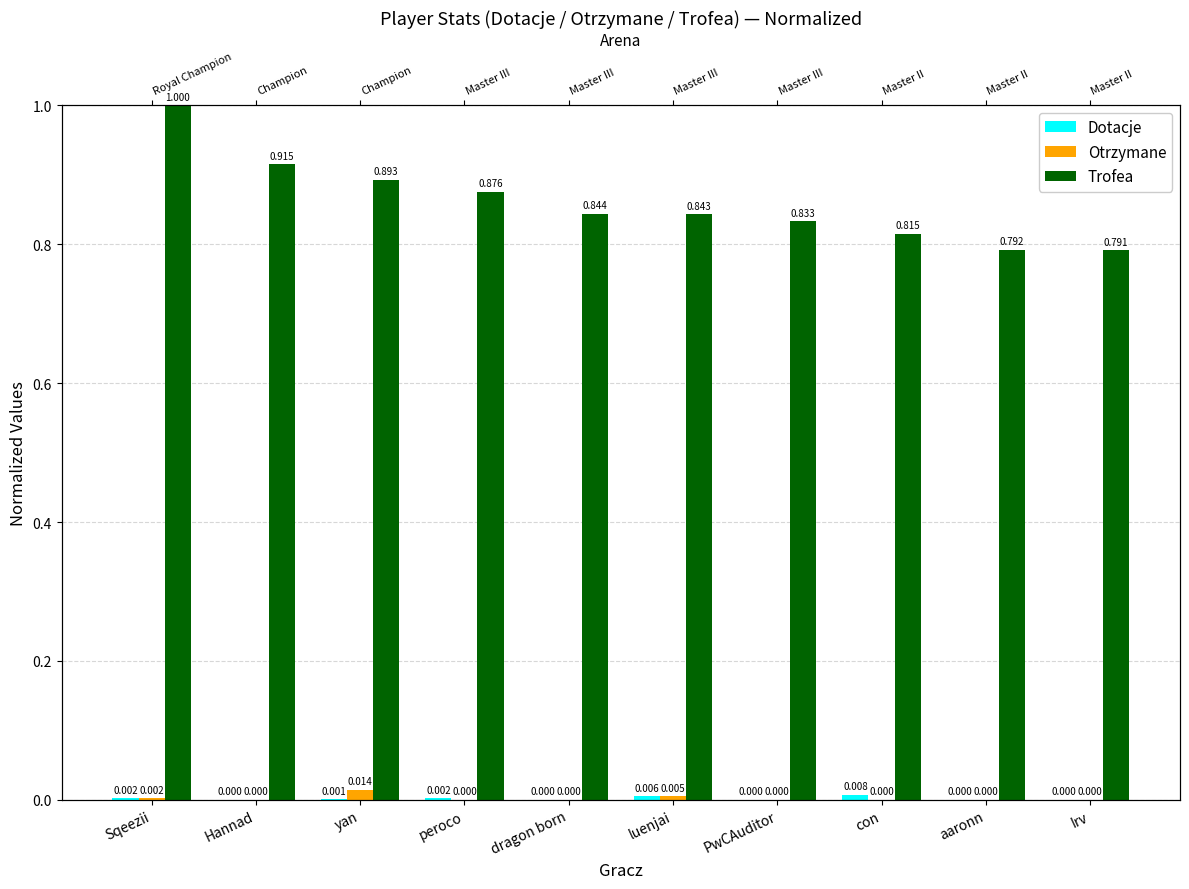

The value of Trofea at con is 1.3. True or false?

False